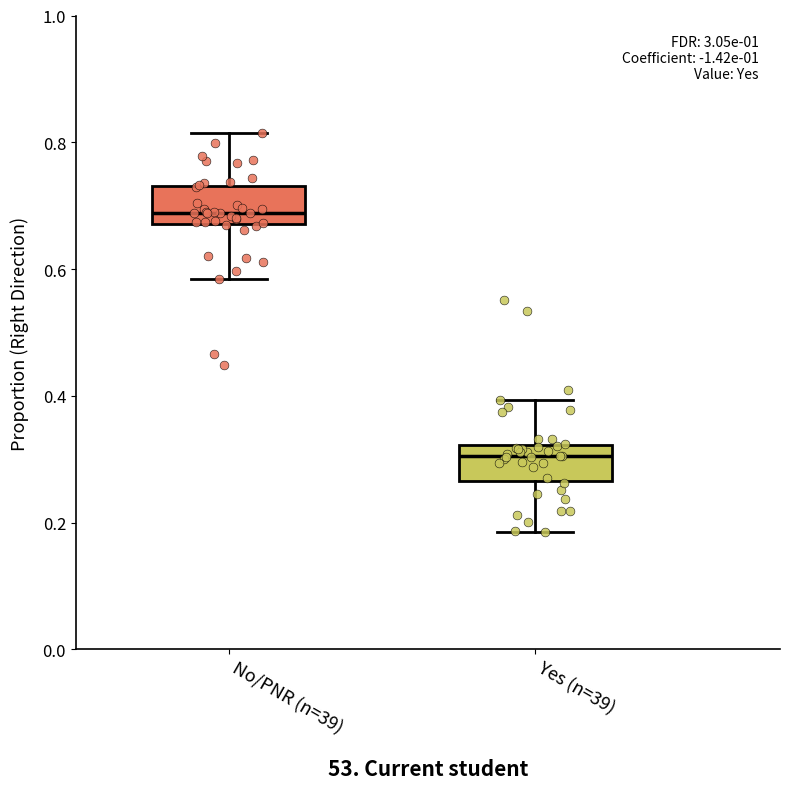

Reading left to right, transcribe this box plot: for each box, give where its median line is, the range the box spans, and where its two whiskers end, as read against the y-axis. The values are not printed on the chart, so give them approximately, as read against the axis.

No/PNR (n=39): median 0.68 (just above the box's lower edge), box 0.68 to 0.74, whiskers 0.58 to 0.82
Yes (n=39): median 0.30, box 0.26 to 0.32, whiskers 0.18 to 0.40